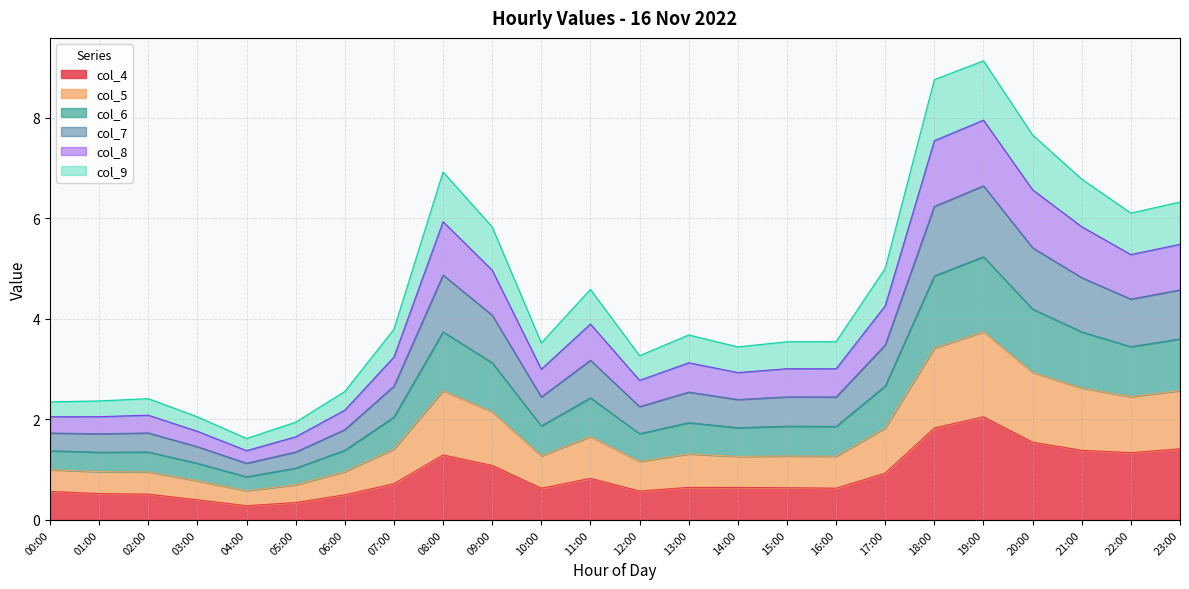

What is the total value across all series at 16:00?

3.5